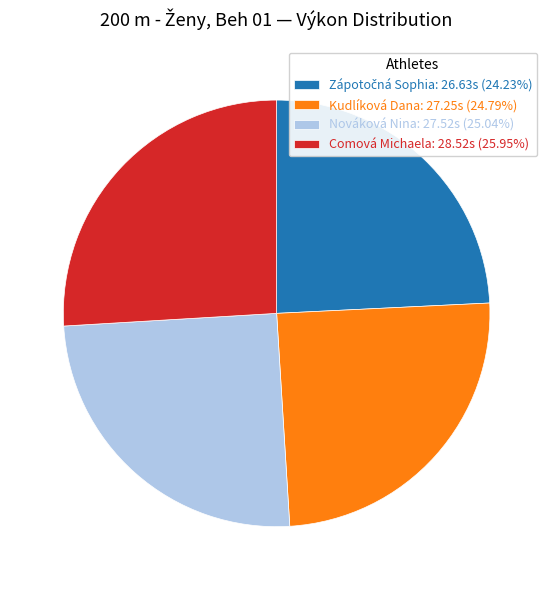

Is there any slice that represents more than half of the pie?

No